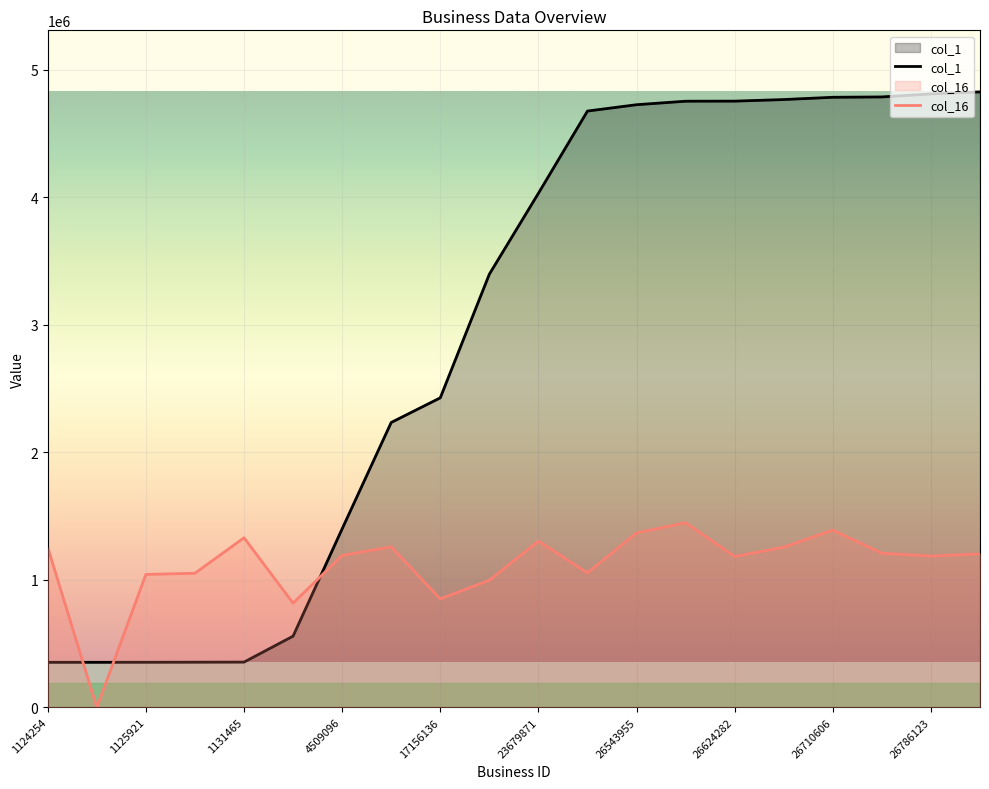

At how many categories does at least one series exceed 3519678?

10